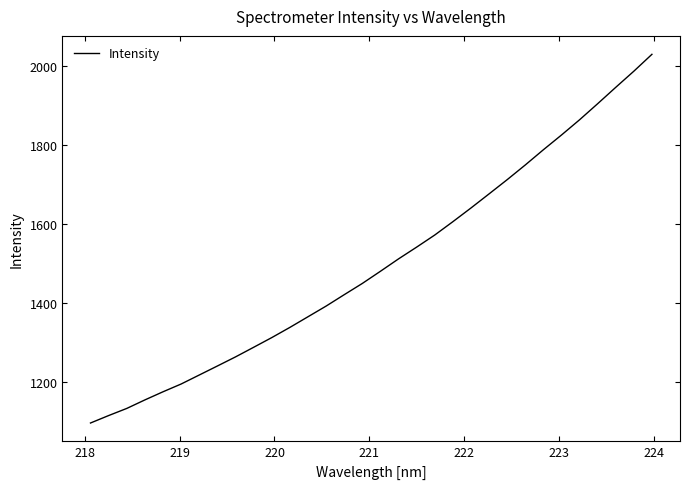

What is the maximum value shown in the chart?

2029.3